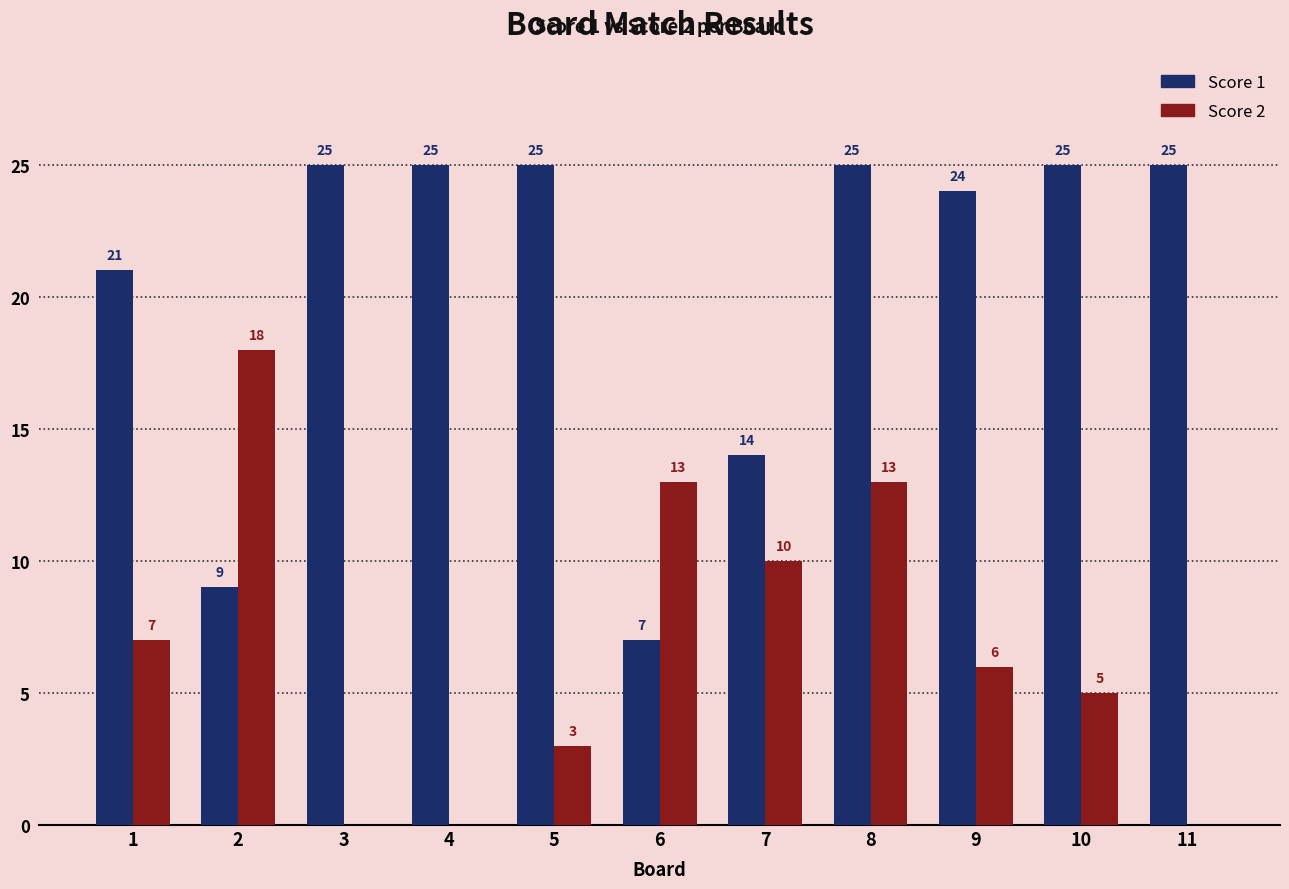

How many categories are shown in the chart?

11